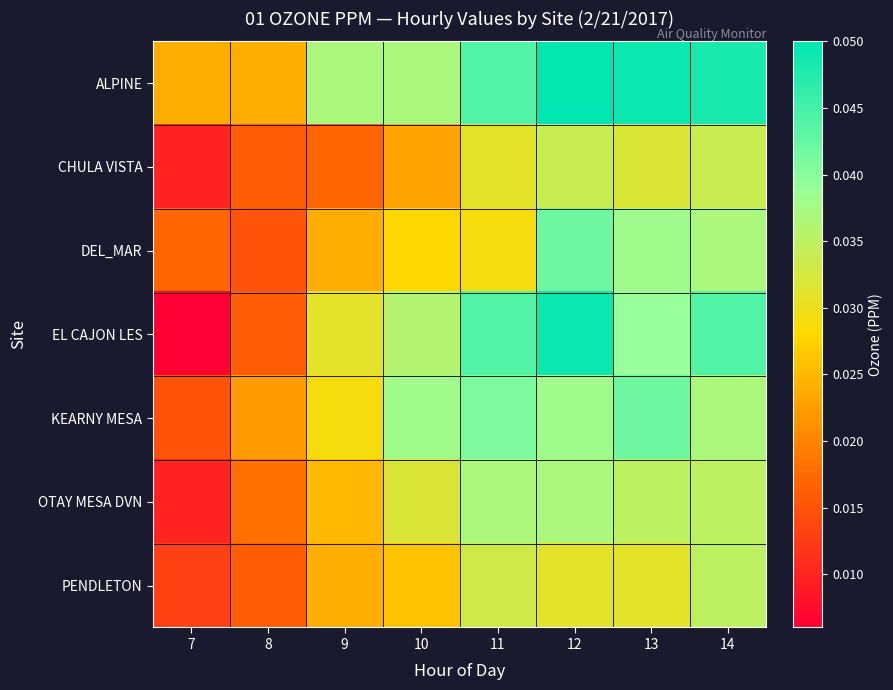

Reading left to right, transcribe all the data shown in this chart.

ALPINE: 7=0.0	8=0.0	9=0.0	10=0.0	11=0.0	12=0.1	13=0.0	14=0.0
CHULA VISTA: 7=0.0	8=0.0	9=0.0	10=0.0	11=0.0	12=0.0	13=0.0	14=0.0
DEL_MAR: 7=0.0	8=0.0	9=0.0	10=0.0	11=0.0	12=0.0	13=0.0	14=0.0
EL CAJON LES: 7=0.0	8=0.0	9=0.0	10=0.0	11=0.0	12=0.0	13=0.0	14=0.0
KEARNY MESA: 7=0.0	8=0.0	9=0.0	10=0.0	11=0.0	12=0.0	13=0.0	14=0.0
OTAY MESA DVN: 7=0.0	8=0.0	9=0.0	10=0.0	11=0.0	12=0.0	13=0.0	14=0.0
PENDLETON: 7=0.0	8=0.0	9=0.0	10=0.0	11=0.0	12=0.0	13=0.0	14=0.0